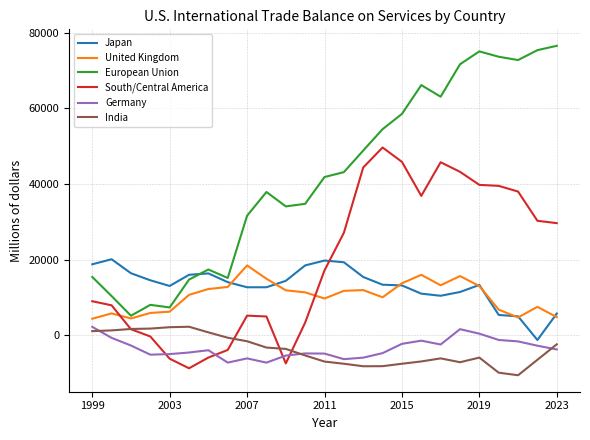

Which series has the largest total across all categories?

European Union